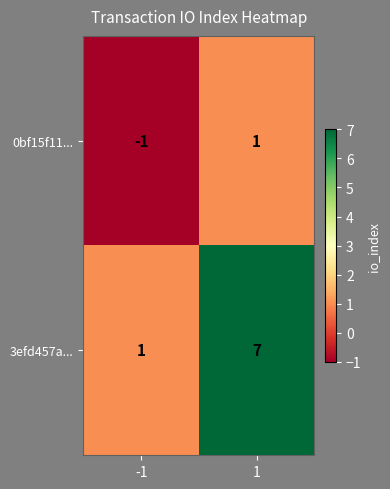

At which category is the sum across all series the highest?

1